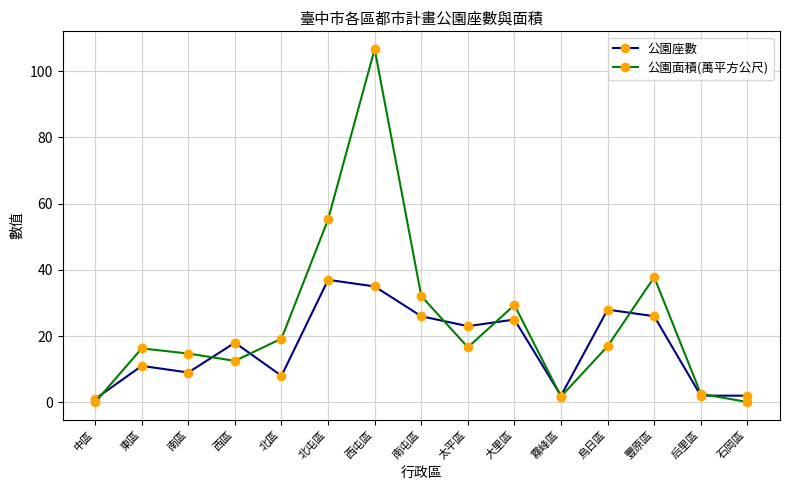

At how many categories does at least one series exceed 30?

4